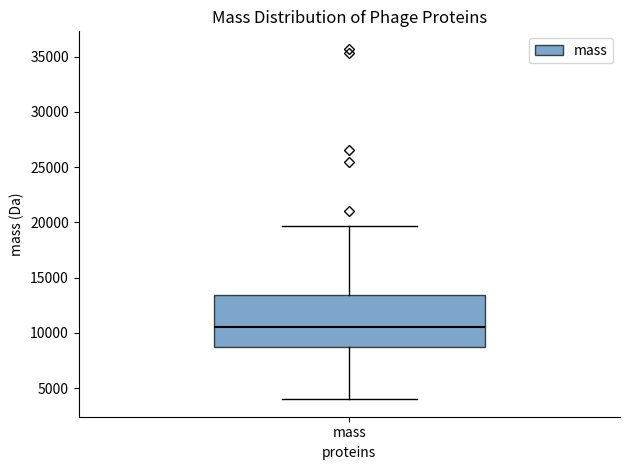

Read this box plot against the y-axis: the position of the median line, the range covered by the box, and the ends of both whiskers. The values are not printed on the chart, so give them approximately, as read against the axis.

median 10500, box 8500 to 13500, whiskers 4000 to 19500